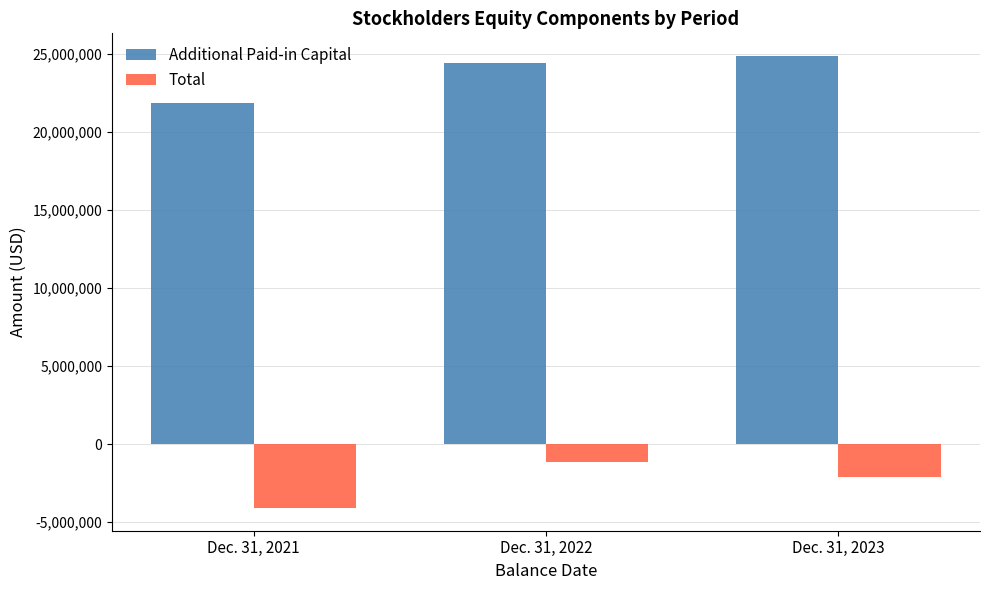

Reading left to right, list all the values displayed in this chart.

Additional Paid-in Capital: Dec. 31, 2021=21867416	Dec. 31, 2022=24427009	Dec. 31, 2023=24853028
Total: Dec. 31, 2021=-4101931	Dec. 31, 2022=-1146730	Dec. 31, 2023=-2135572